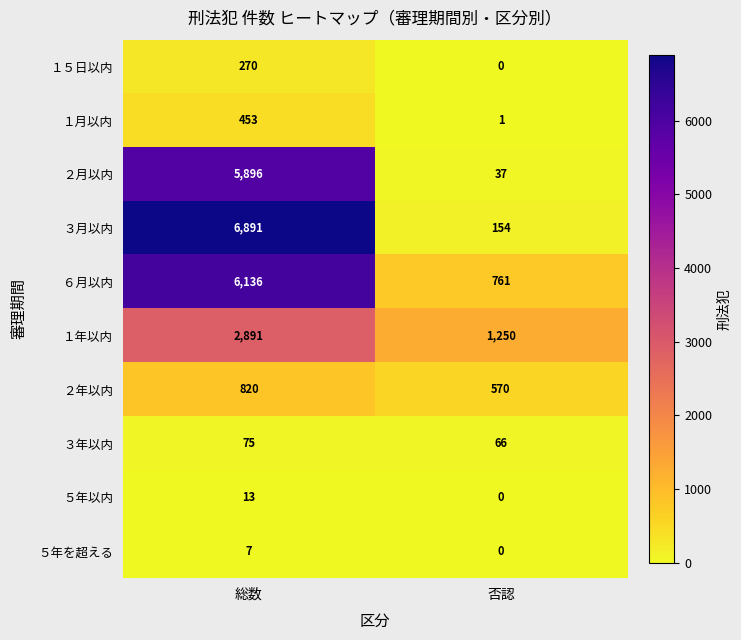

Reading left to right, transcribe all the data shown in this chart.

１５日以内: 総数=270	否認=0
１月以内: 総数=453	否認=1
２月以内: 総数=5896	否認=37
３月以内: 総数=6891	否認=154
６月以内: 総数=6136	否認=761
１年以内: 総数=2891	否認=1250
２年以内: 総数=820	否認=570
３年以内: 総数=75	否認=66
５年以内: 総数=13	否認=0
５年を超える: 総数=7	否認=0